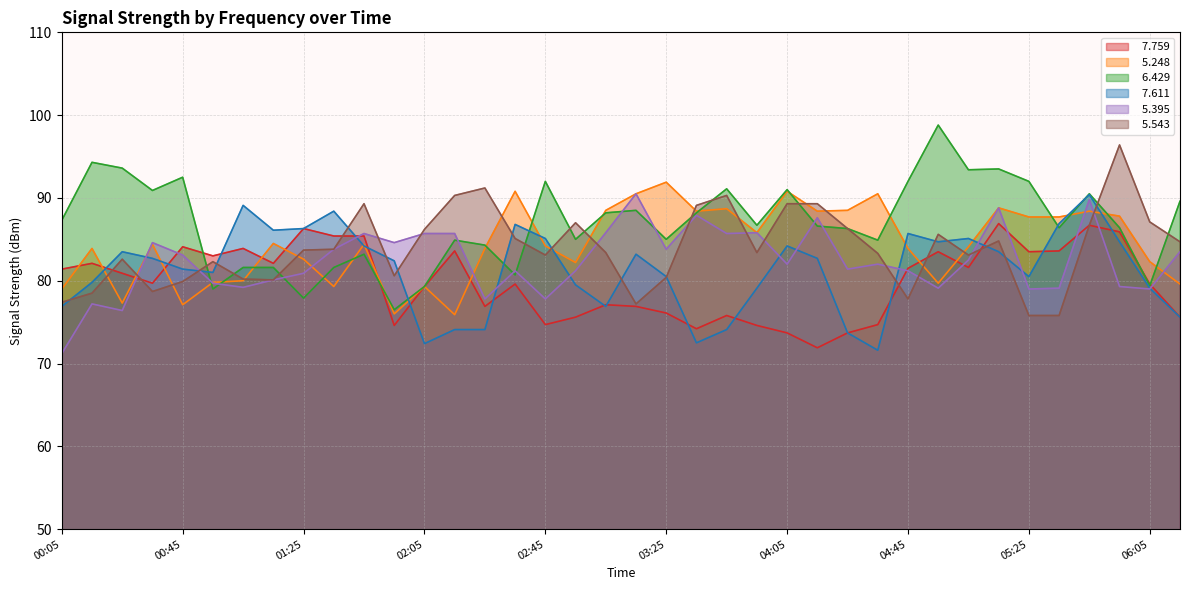

Where do   5.543 and   5.248 first cross each other?

00:15 and 00:25